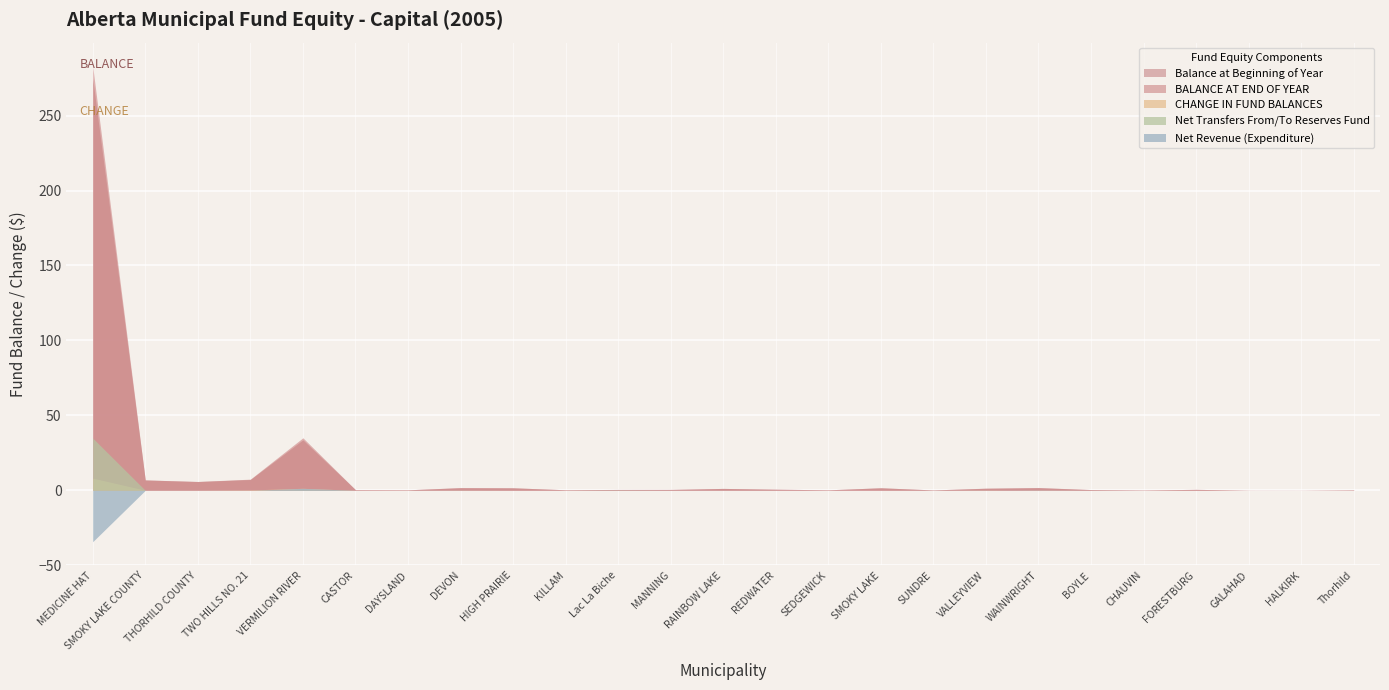

True or false: CHANGE IN FUND BALANCES and Balance at Beginning of Year intersect in this chart.

False